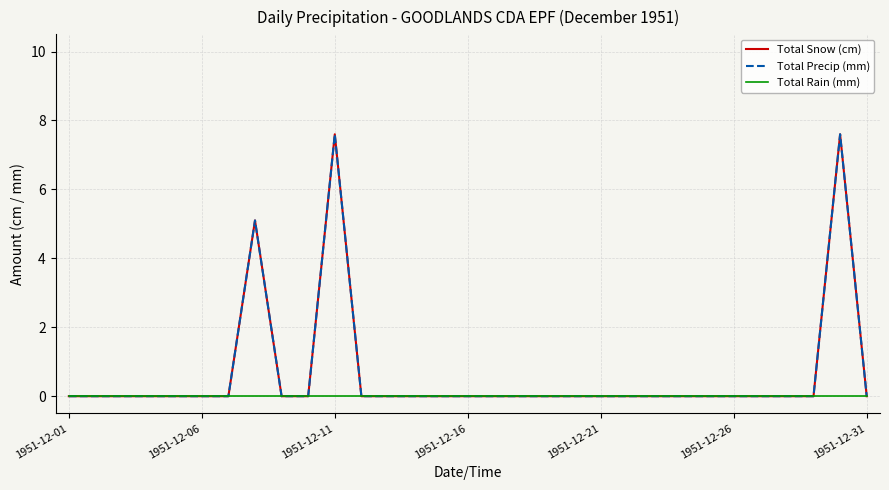

Does the chart display data point markers on the line(s)?

No